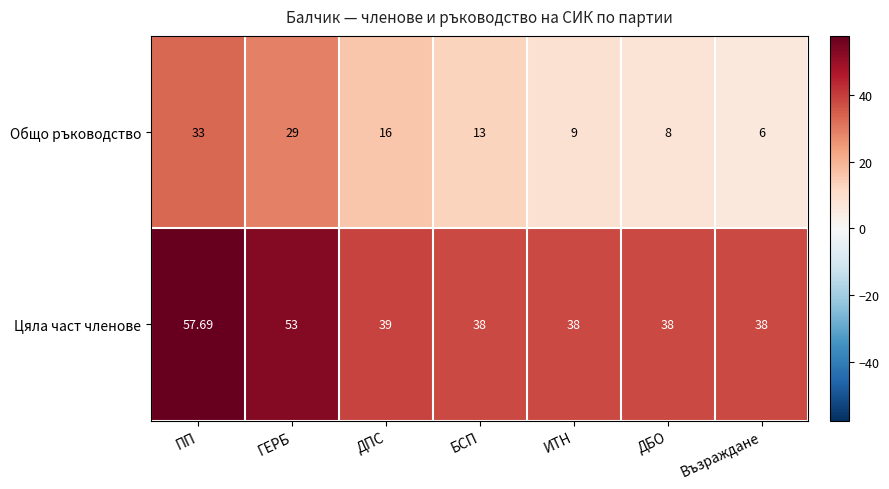

At which category is the sum across all series the highest?

ПП